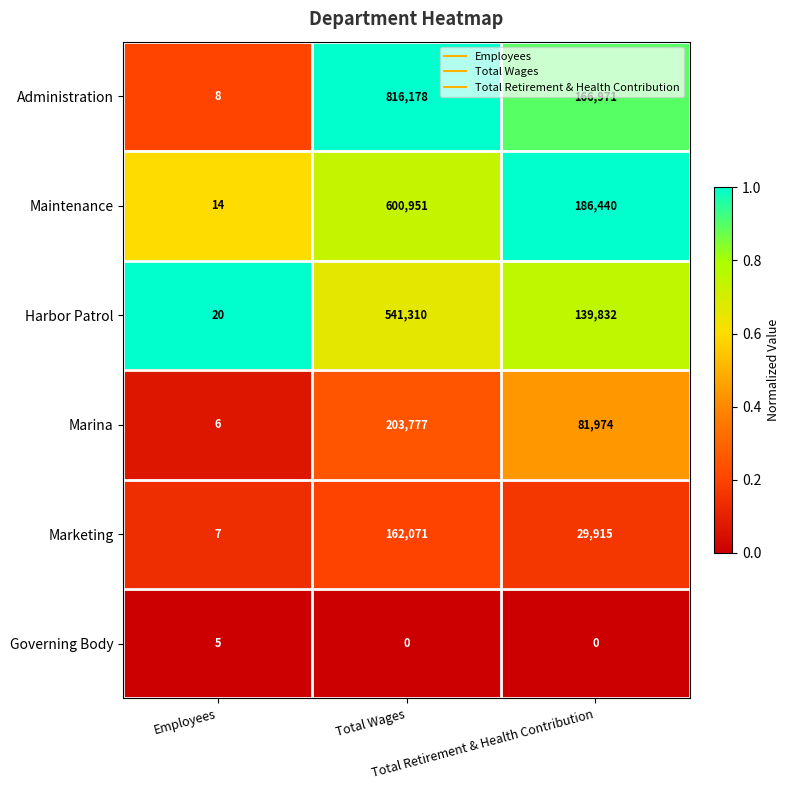

What is the total value across all series at Total Retirement & Health Contribution?

605132